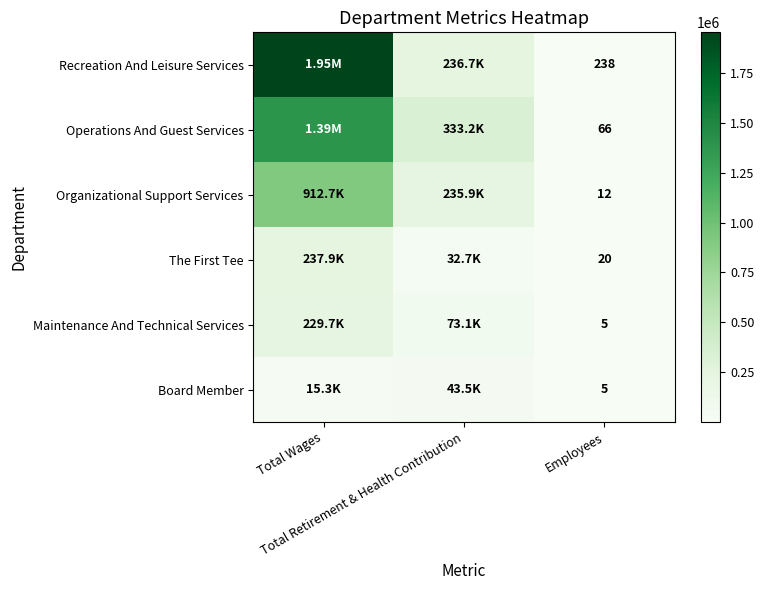

How many series are shown in this chart?

6